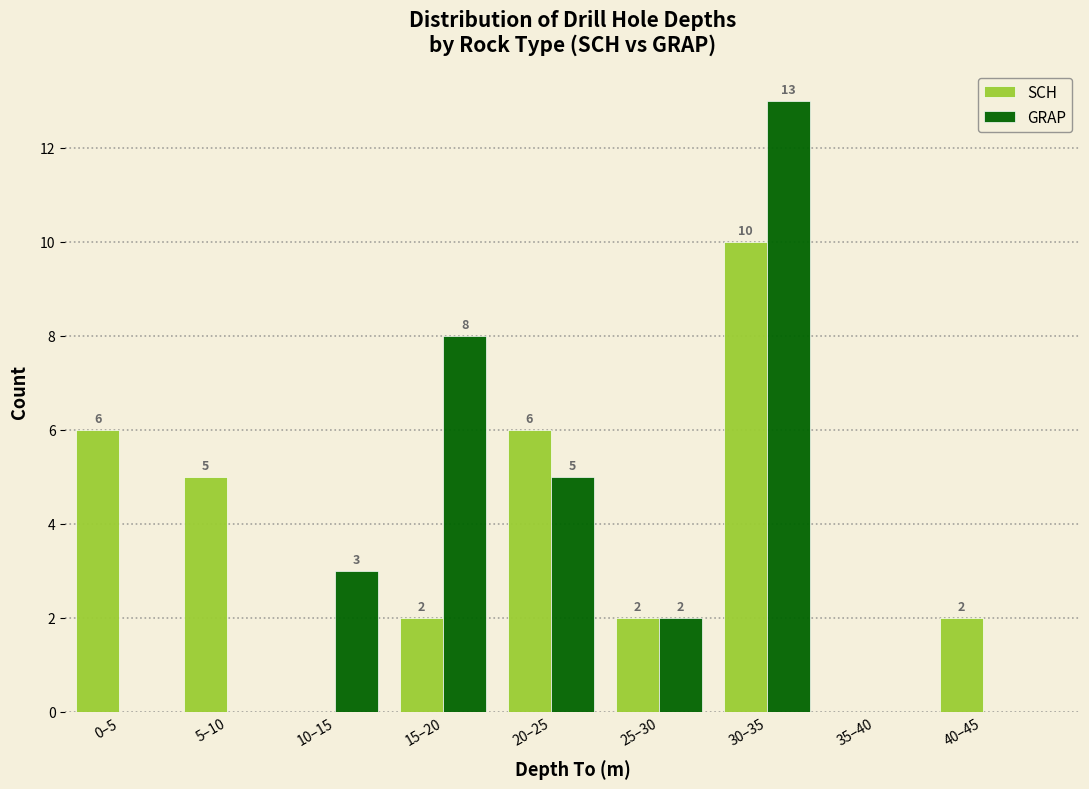

Reading left to right, extract all data points from this chart.

SCH: 0–5=6	5–10=5	10–15=0	15–20=2	20–25=6	25–30=2	30–35=10	35–40=0	40–45=2
GRAP: 0–5=0	5–10=0	10–15=3	15–20=8	20–25=5	25–30=2	30–35=13	35–40=0	40–45=0